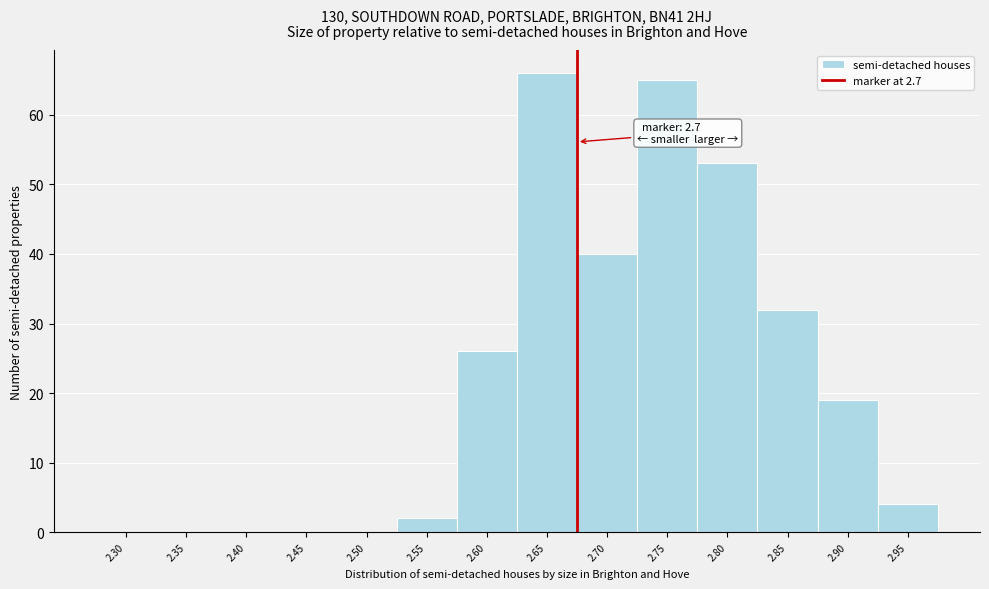

Reading right to left, extract all data points from this chart.

2.95=4	2.90=19	2.85=32	2.80=53	2.75=65	2.70=40	2.65=66	2.60=26	2.55=2	2.50=0	2.45=0	2.40=0	2.35=0	2.30=0